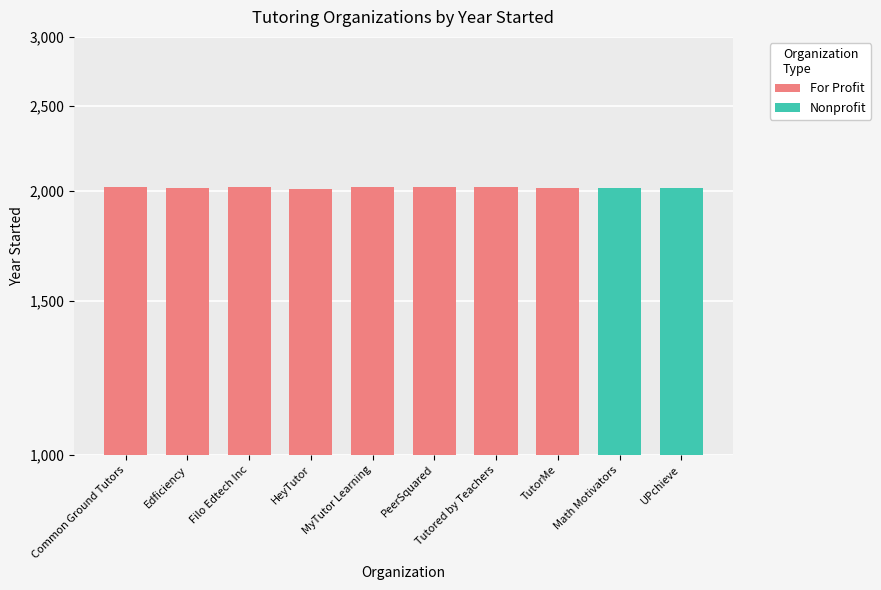

Where does the data first go above 2020?

Common Ground Tutors